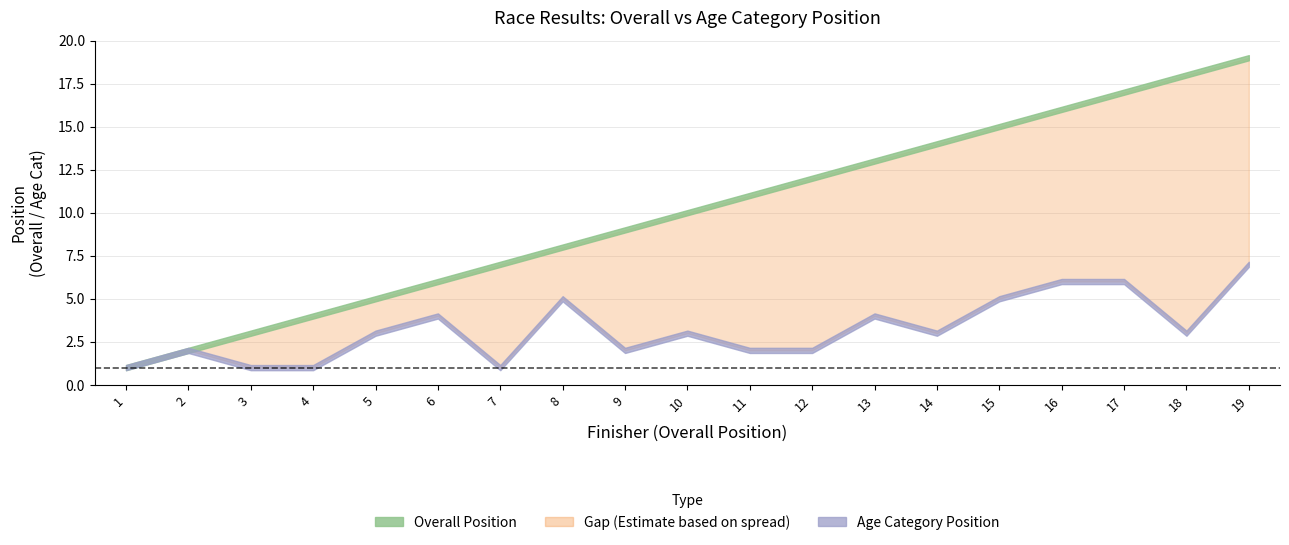

What is the difference between the Age Position values at 13 and 10?

1